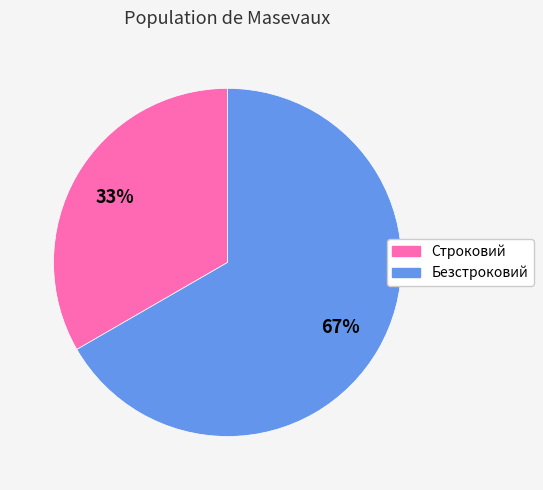

To the nearest percent, what is the combined percentage of Безстроковий and Строковий?

100%